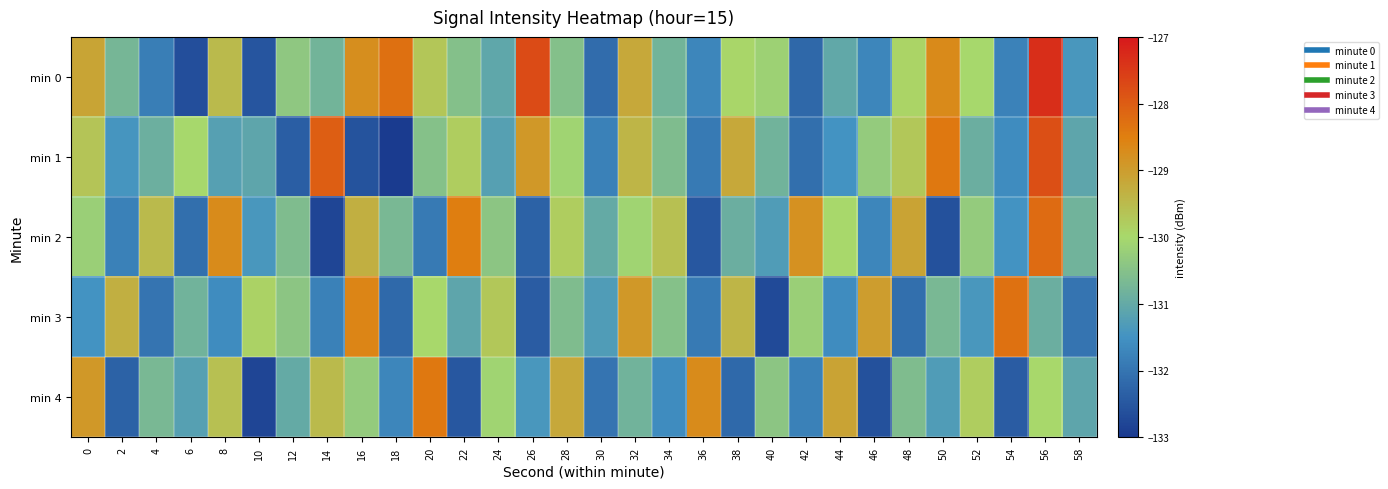

At which category does the chart reach its peak across all series?

56